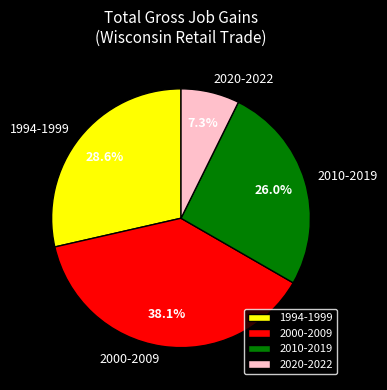

Do 2010-2019 and 2020-2022 together represent more than half of the pie?

No